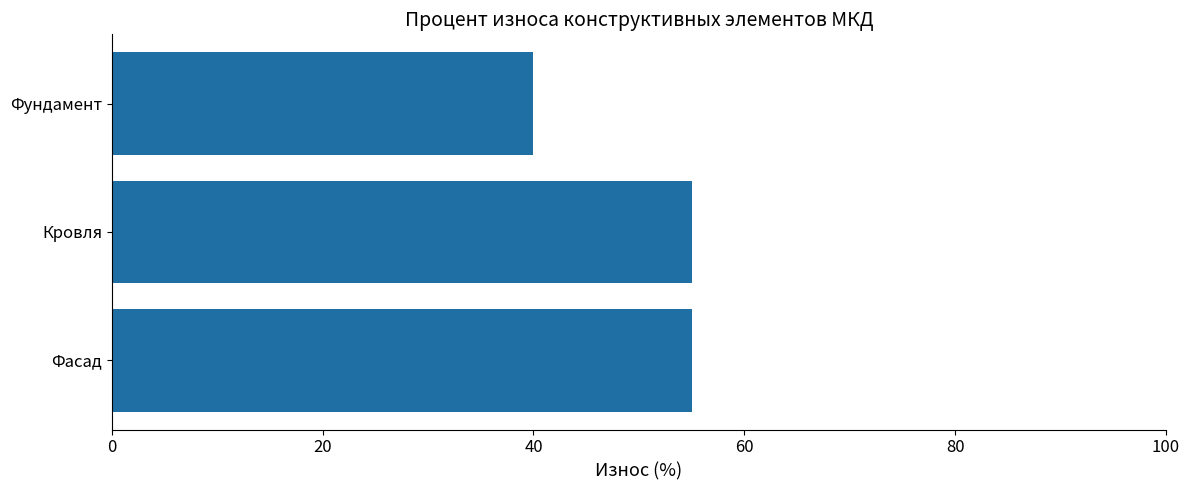

Reading bottom to top, what are all the values shown in this chart?

Фасад=55	Кровля=55	Фундамент=40